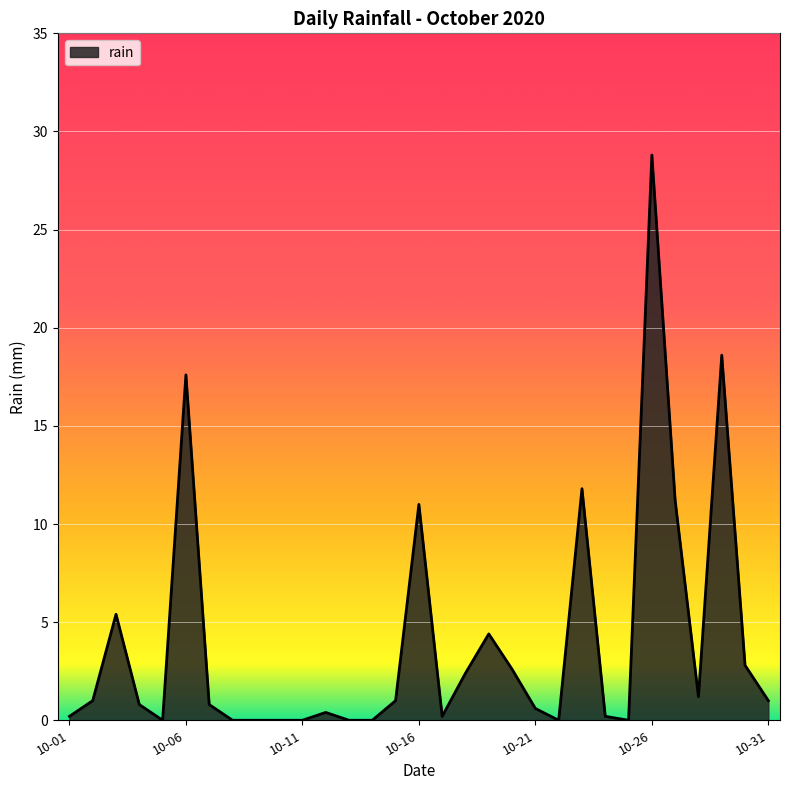

Which label corresponds to the largest value in the chart?

10-26